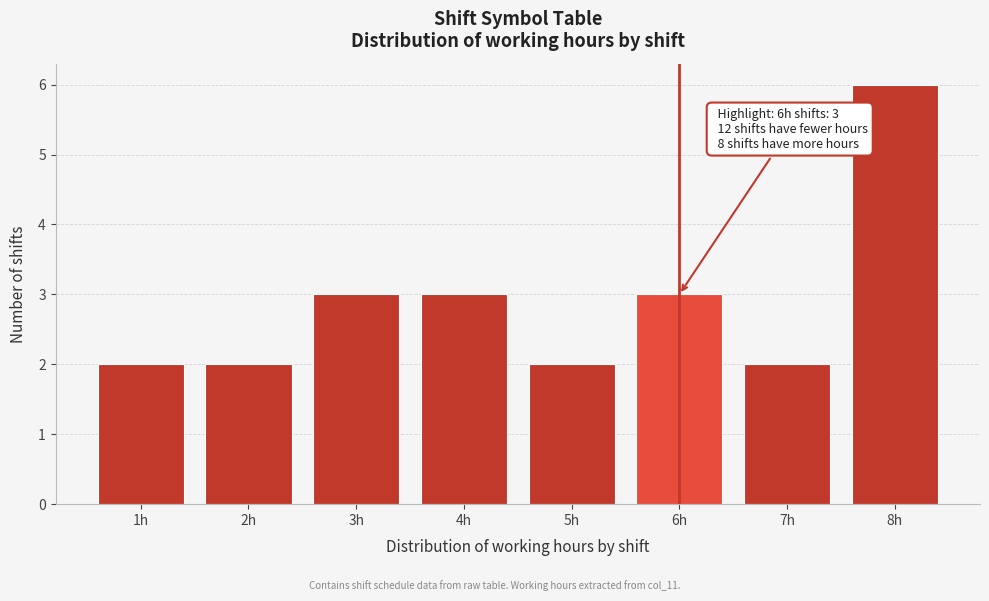

Over which range of the x-axis is the bar tallest?

7.5 to 8.5